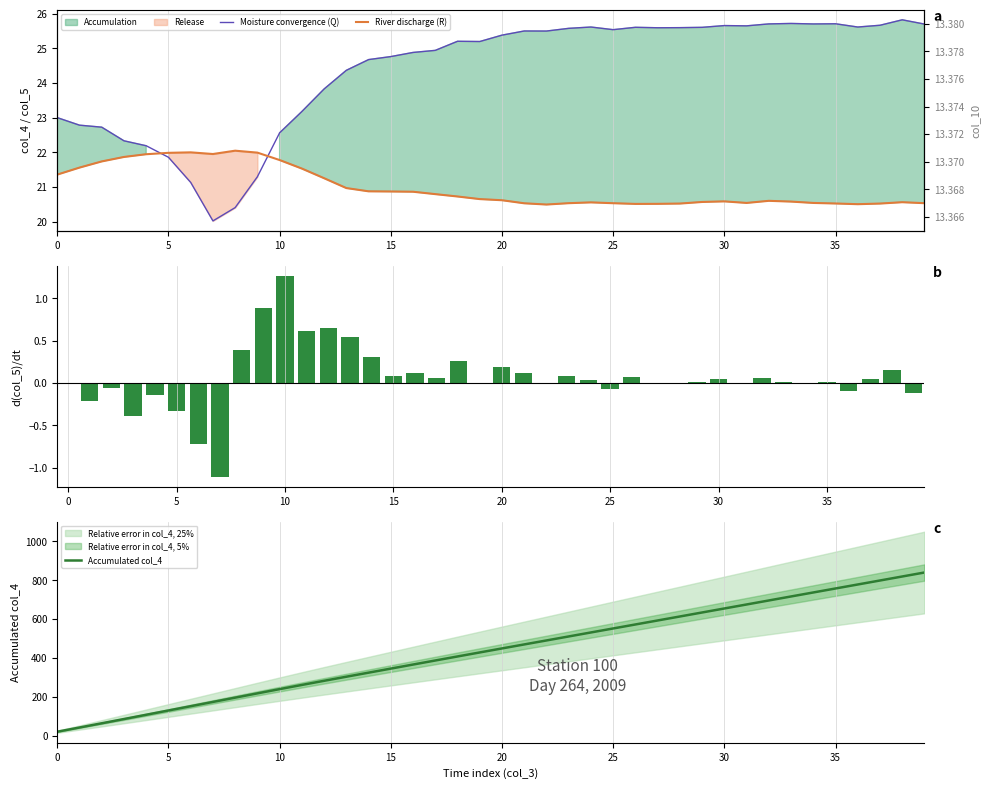

Which series has the largest total across all categories?

Accumulated col_4